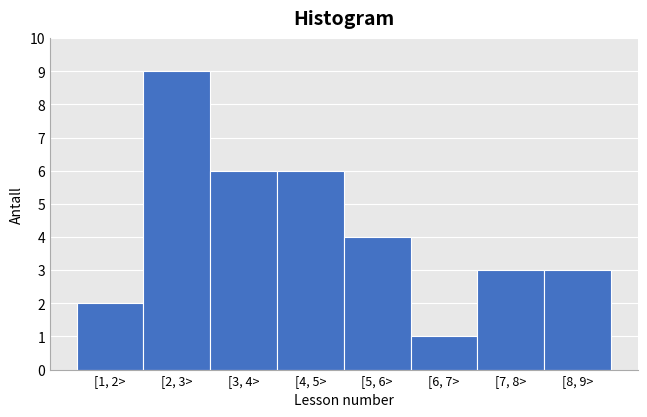

Reading left to right, list all the values displayed in this chart.

2	9	6	6	4	1	3	3